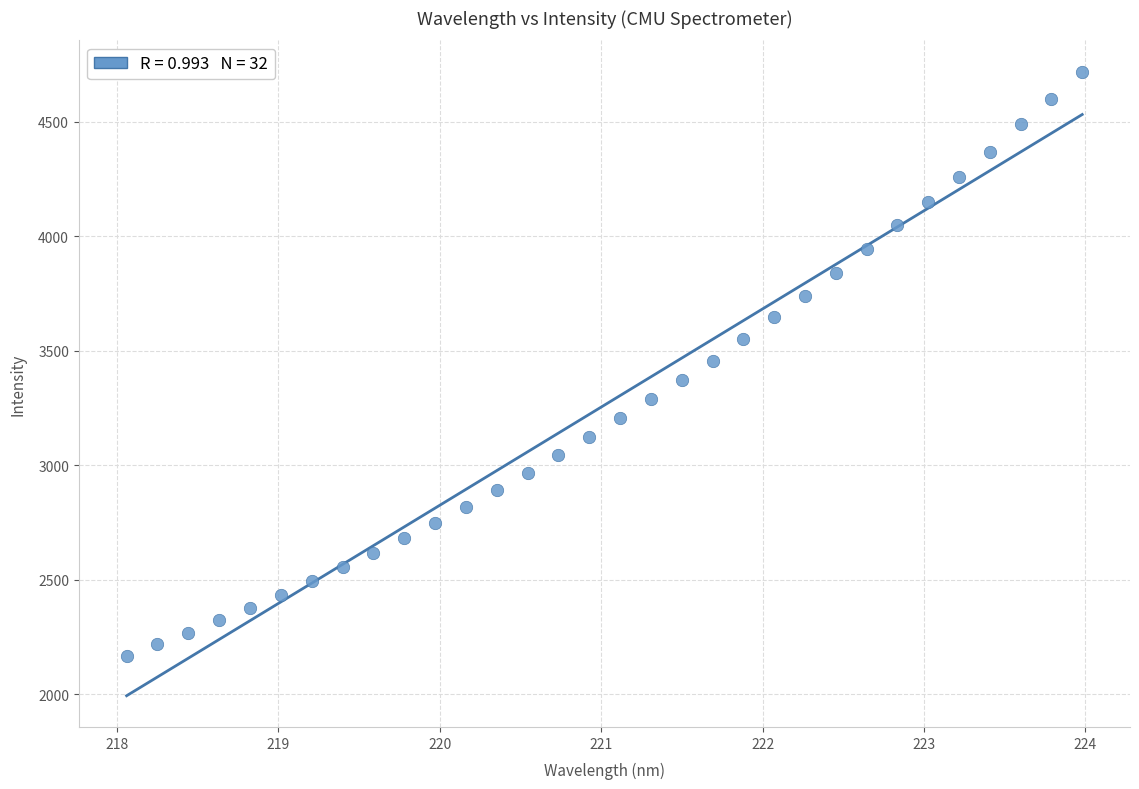

What is the range of Y values (max minus min)?

2550.9